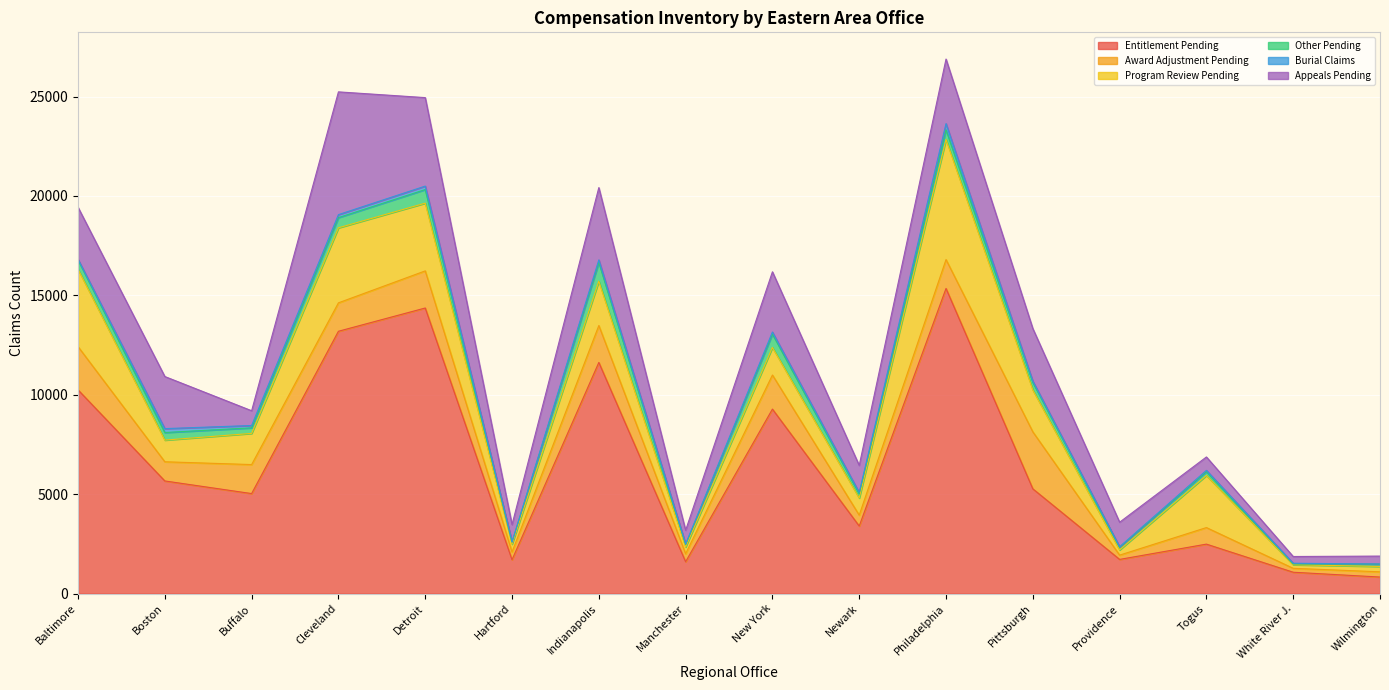

What position from the left is Cleveland?

4